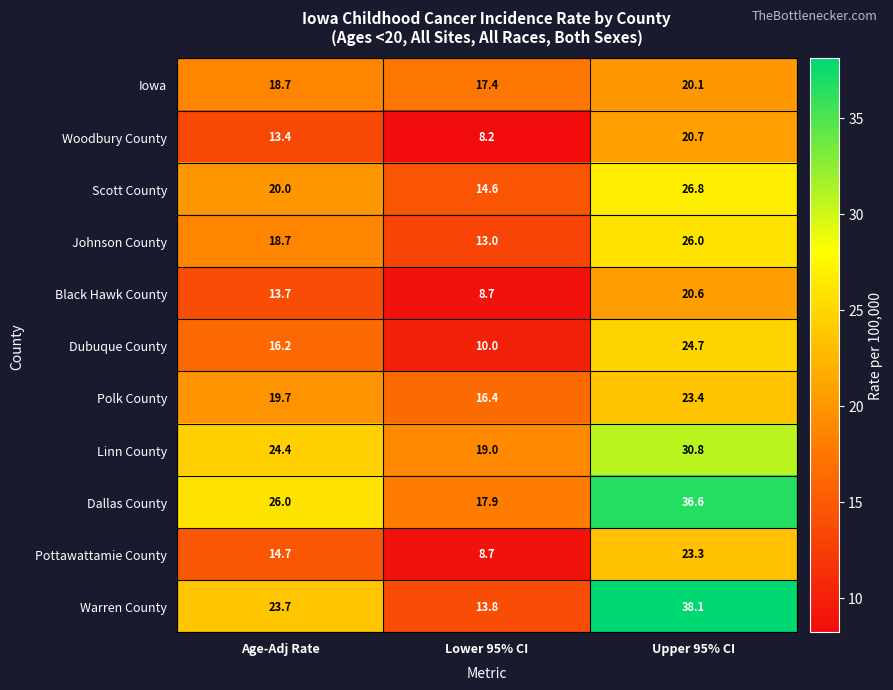

Where is Woodbury County nearest to the value 14?

Age-Adj Rate